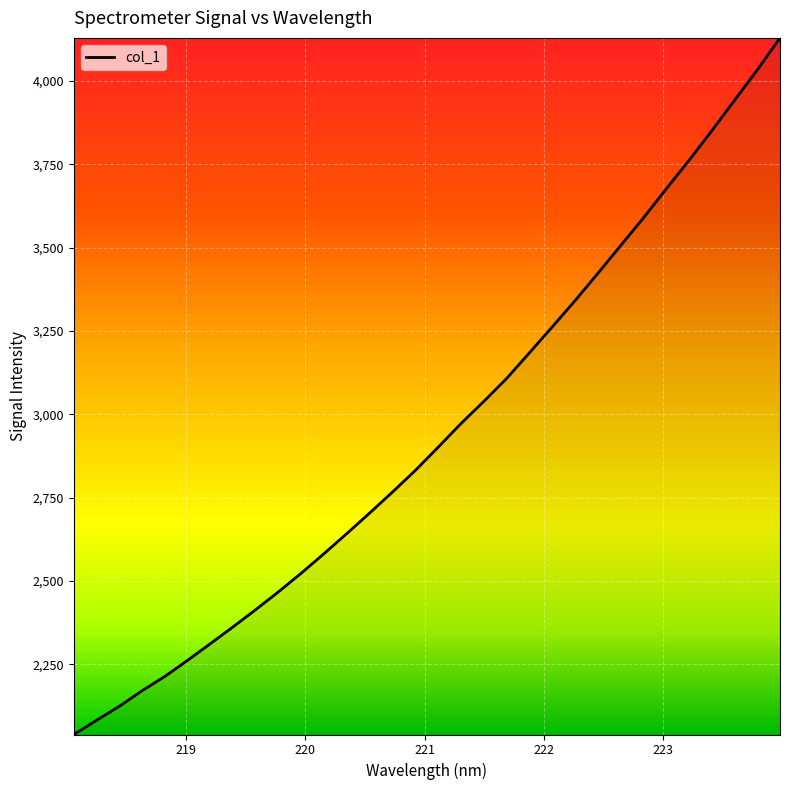

What is the maximum value shown in the chart?

4129.4